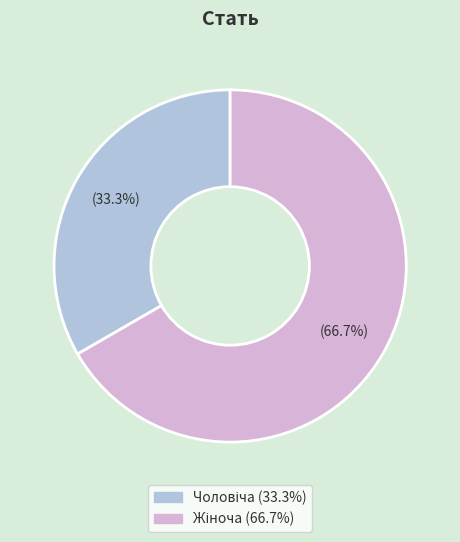

Does any single category account for the majority?

Yes